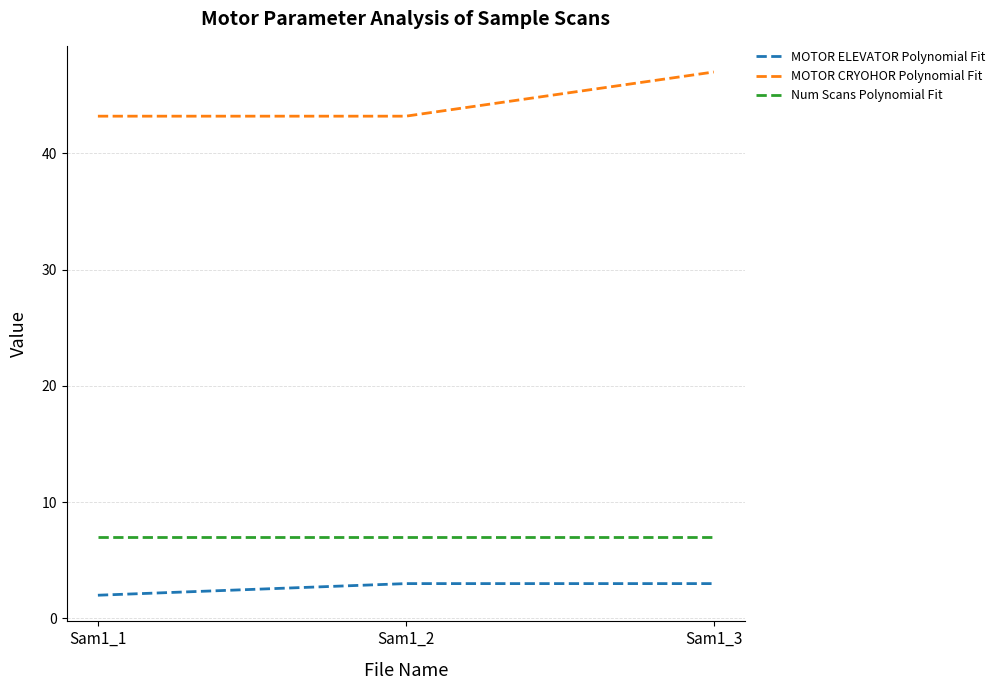

What is the difference between the highest and lowest values at Sam1_1?

41.2